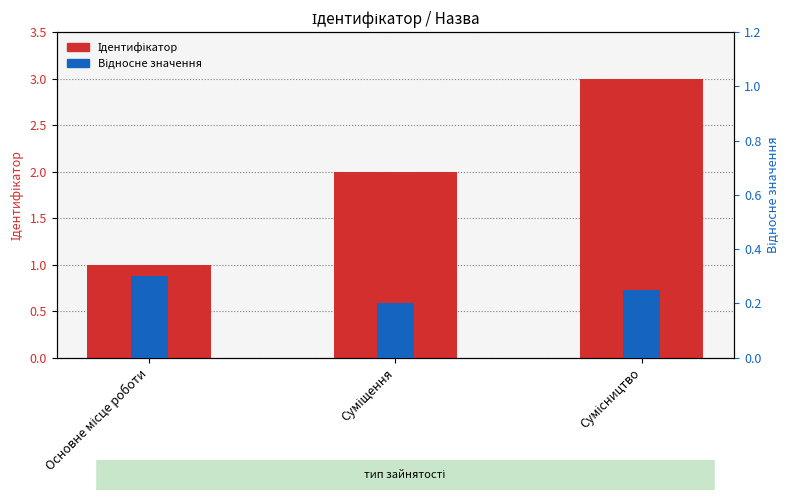

What is the difference between the Ідентифікатор values at Суміщення and Сумісництво?

1.0